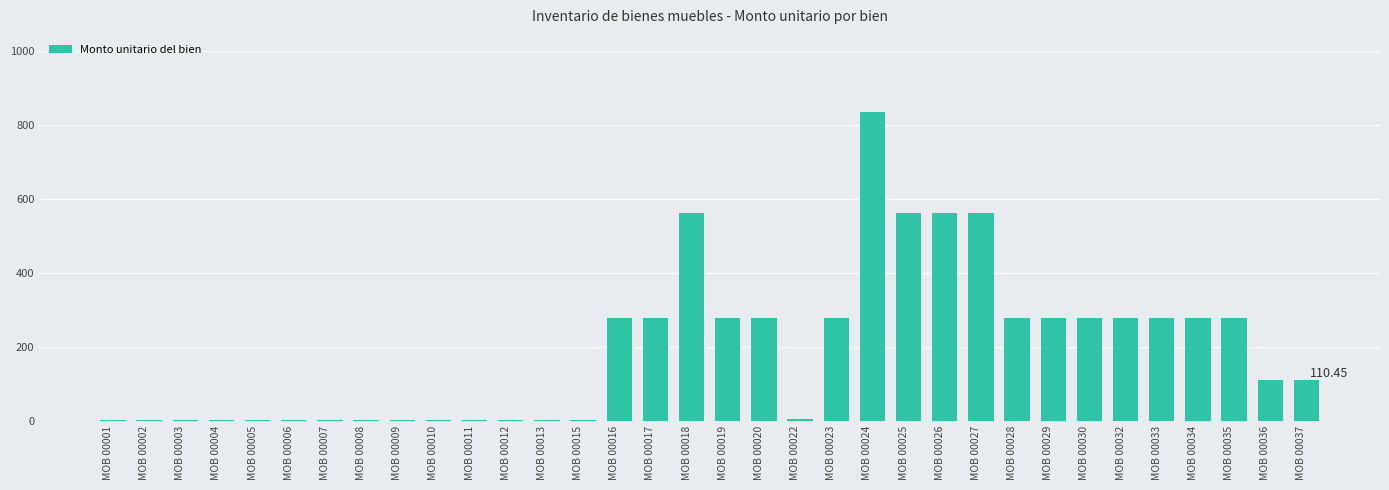

Between MOB 00017 and MOB 00036, which is larger?

MOB 00017